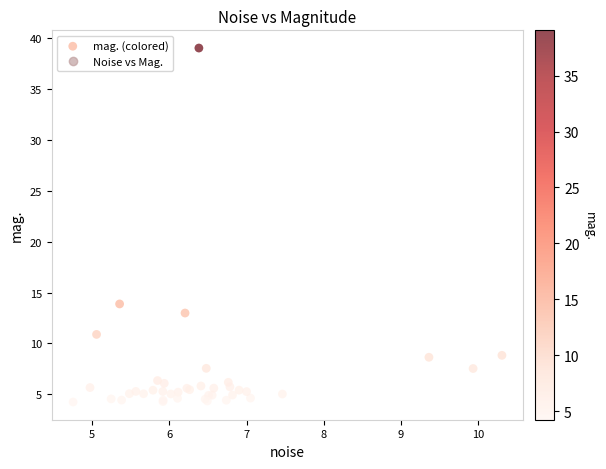

What Y value in the scatter plot is closest to 21?

13.9